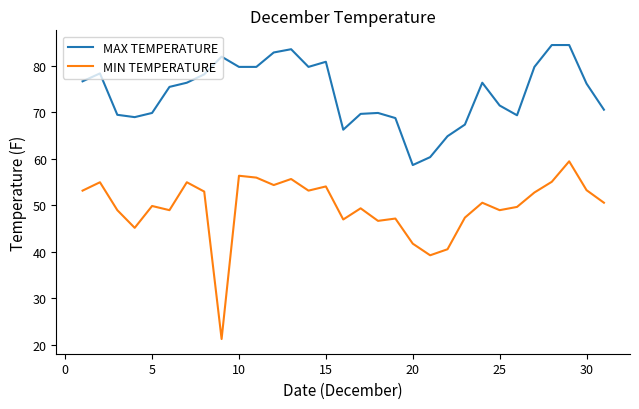

What is the difference between the maximum and minimum values in the MIN TEMPERATURE series?

38.2